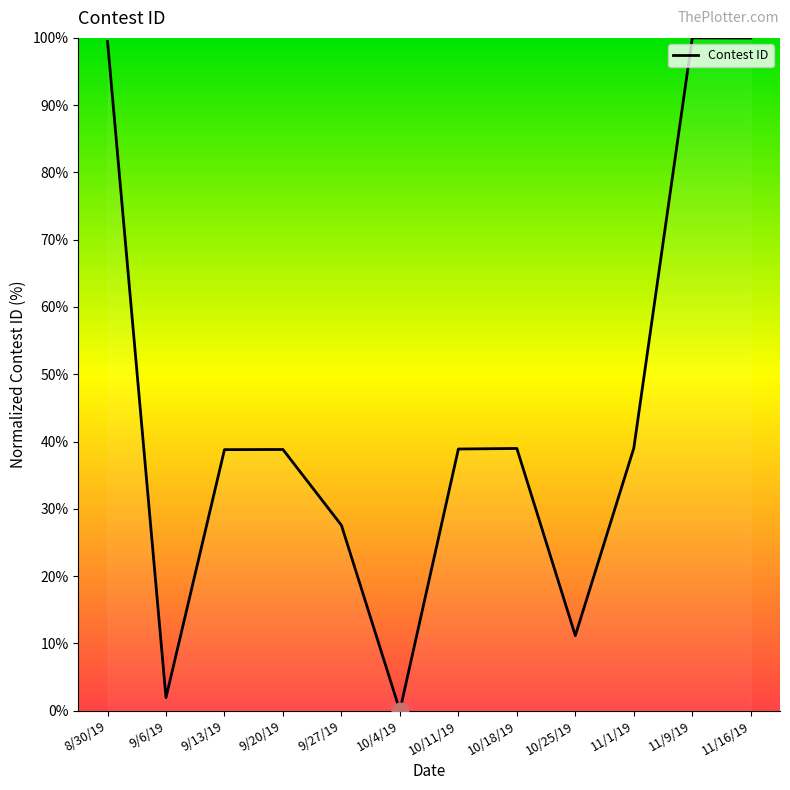

What is the ratio of the value at 10/11/19 to the value at 10/18/19?

1.0